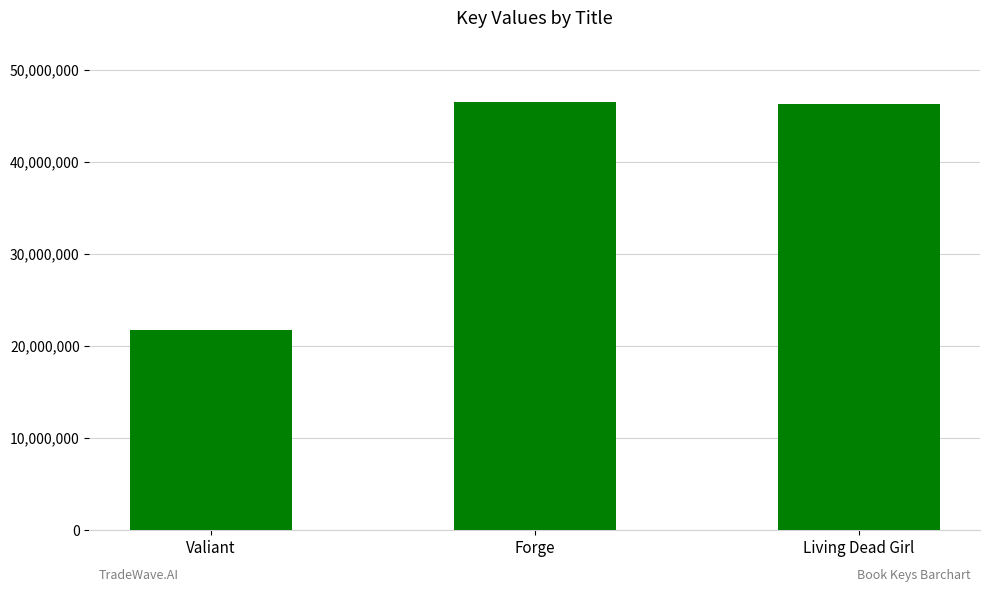

At which label does the data first exceed 46306173?

Forge